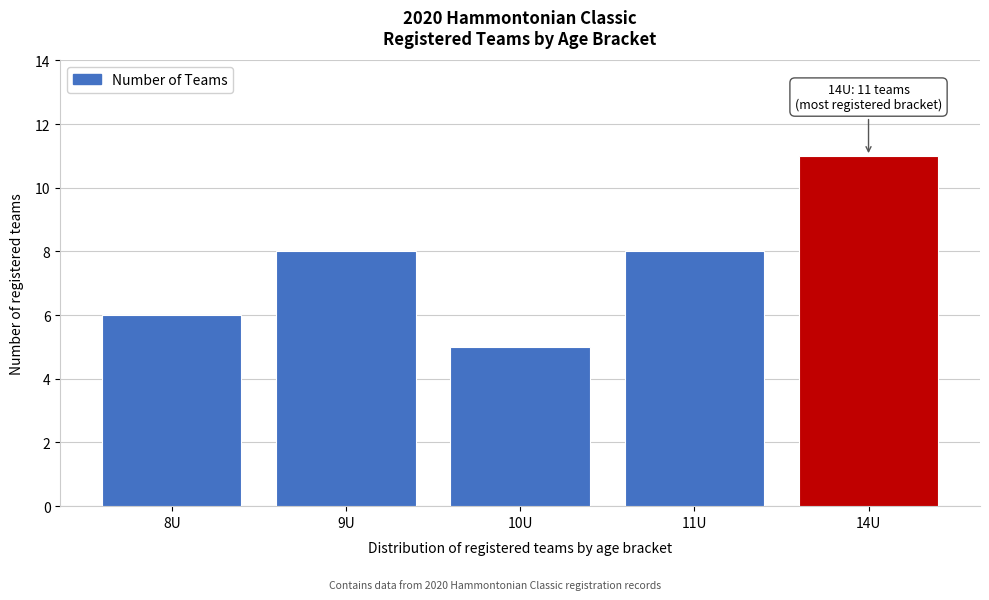

Reading left to right, what are all the values shown in this chart?

8U=6	9U=8	10U=5	11U=8	14U=11